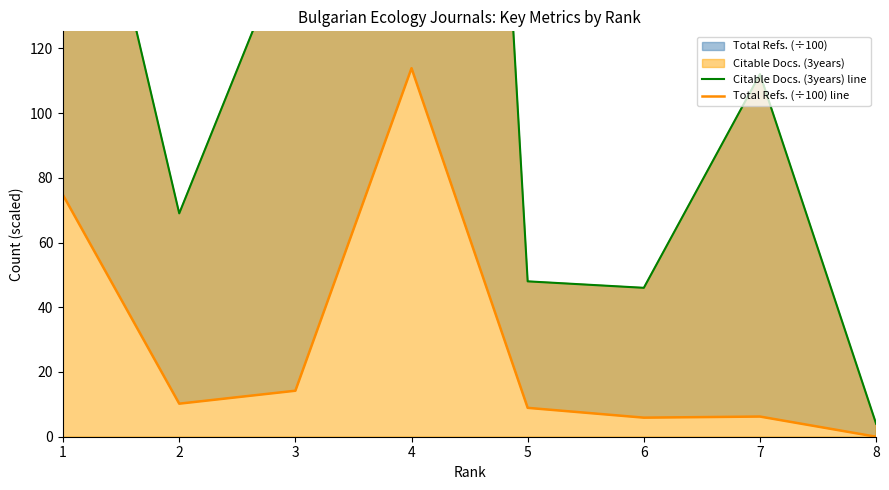

What is the difference between the maximum and minimum values in the Total Refs. (÷100) line series?

113.8